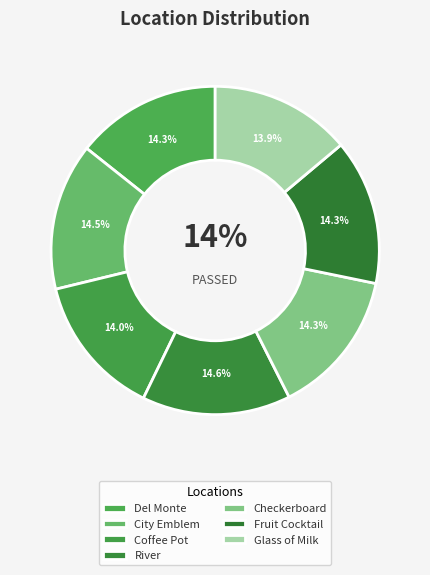

To the nearest percent, what is the difference between the largest and smallest slice percentages?

1%